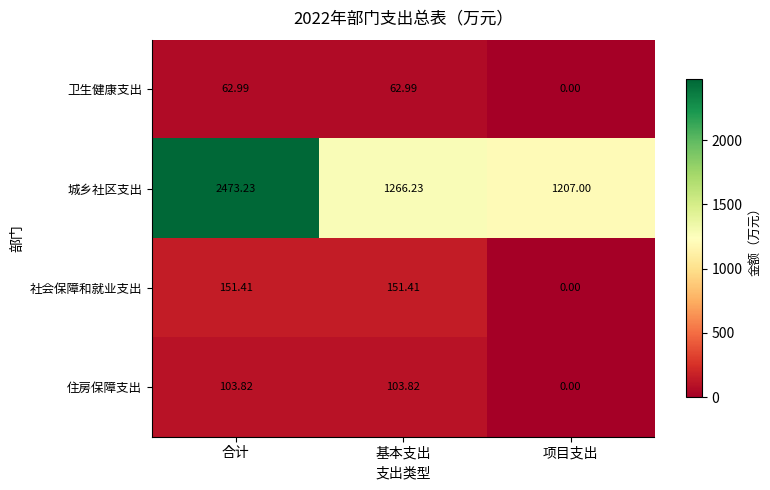

How many positive values does the 卫生健康支出 series have?

2